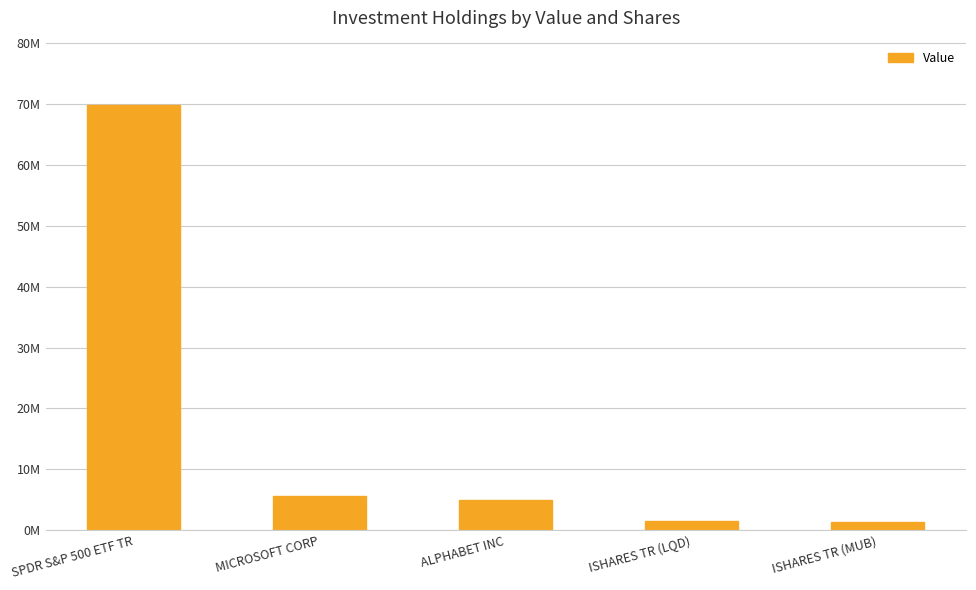

What is the difference between the maximum and minimum values?

68606135